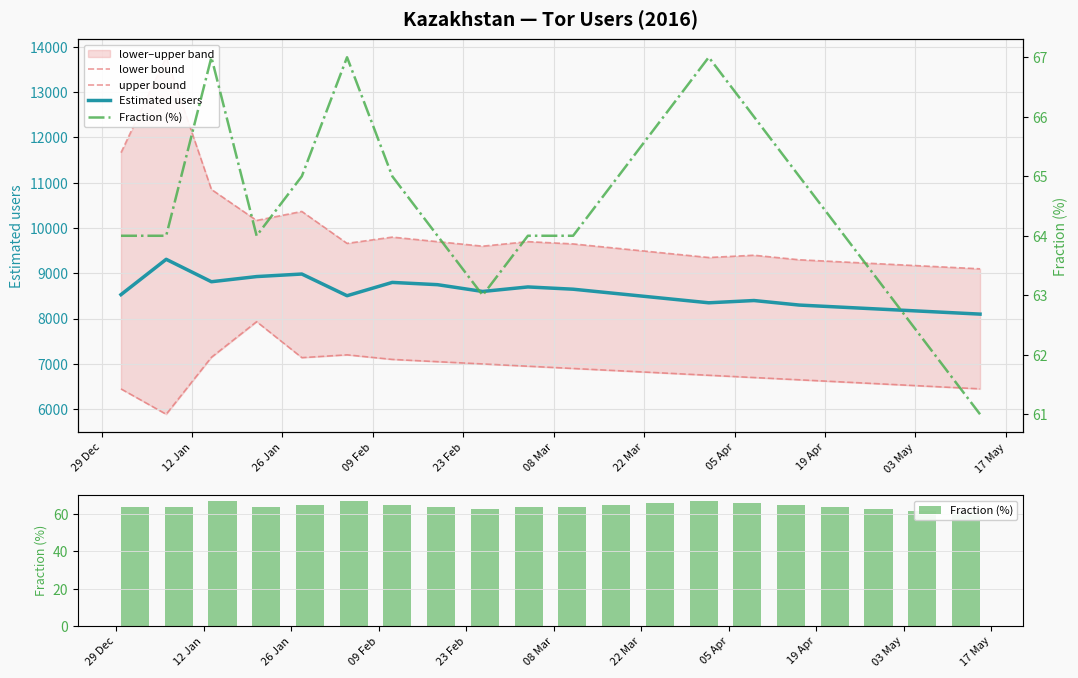

What is the maximum value for Estimated users?

9310